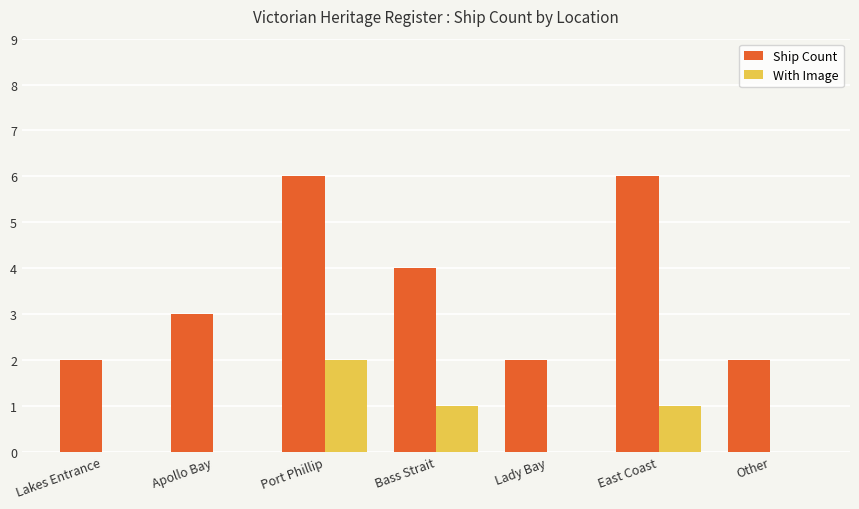

The Ship Count series shows 6 at Port Phillip. True or false?

True